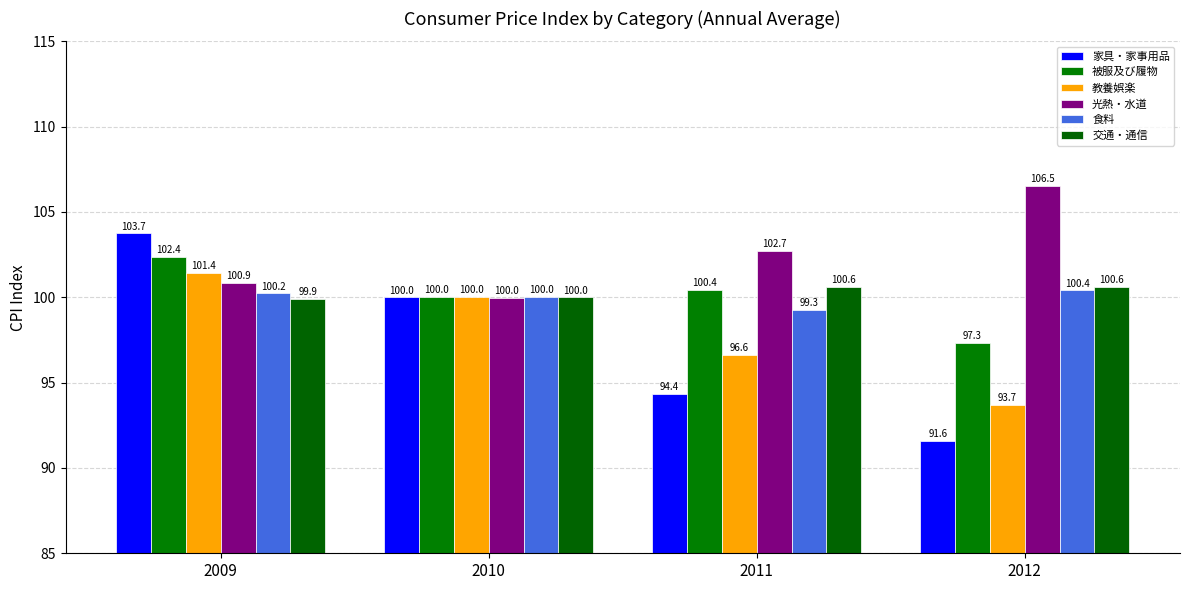

At which label does 教養娯楽 reach its minimum?

2012